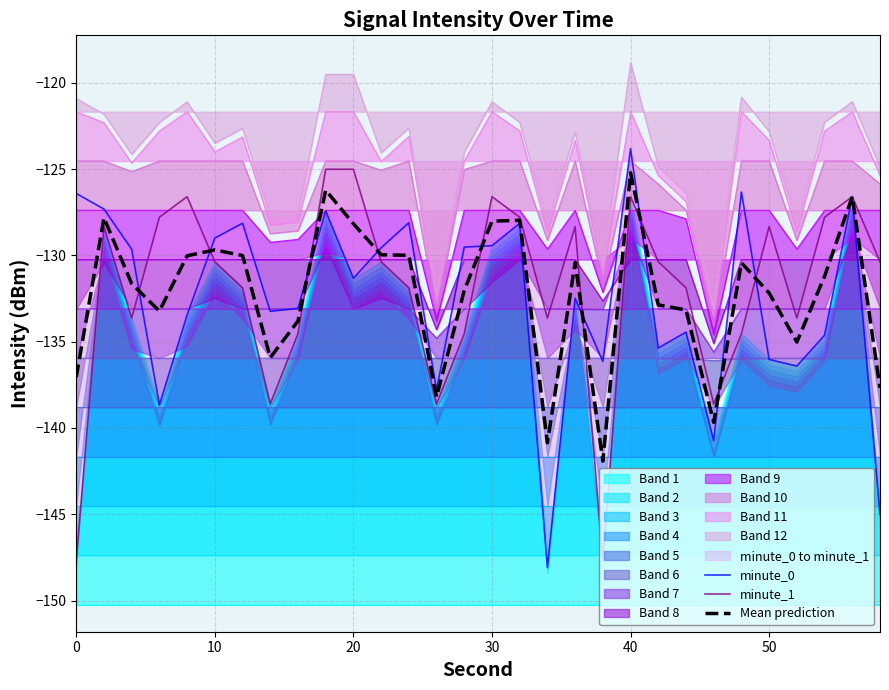

How many intersections are there between minute_0 and Mean prediction?

11